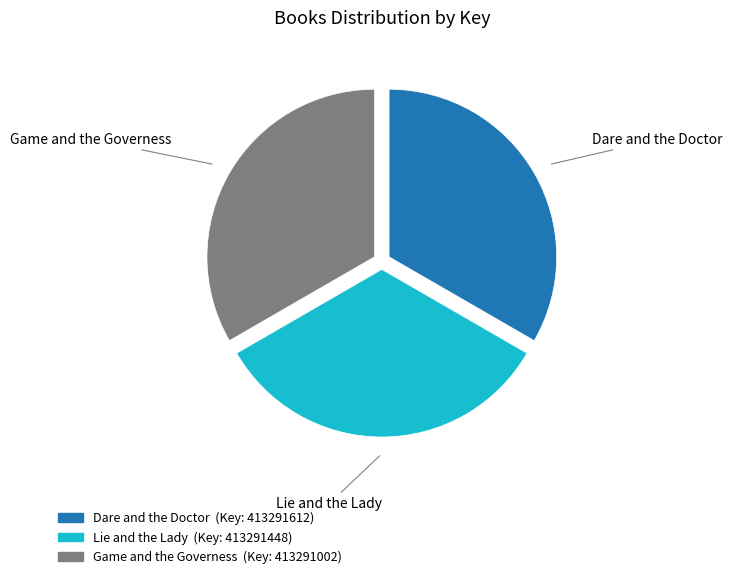

Count the number of slices in the pie.

3